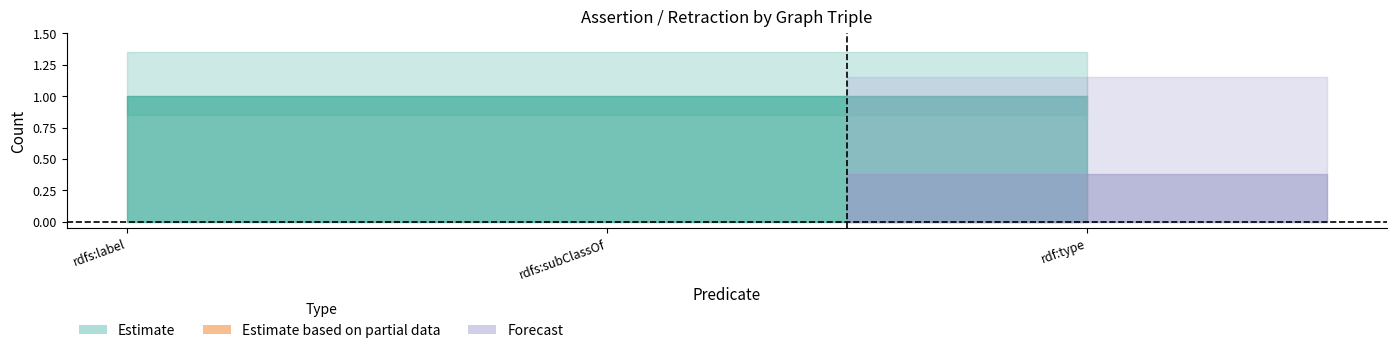

The value of assertion at NCBITaxon:9755 rdf:type is 1. True or false?

False